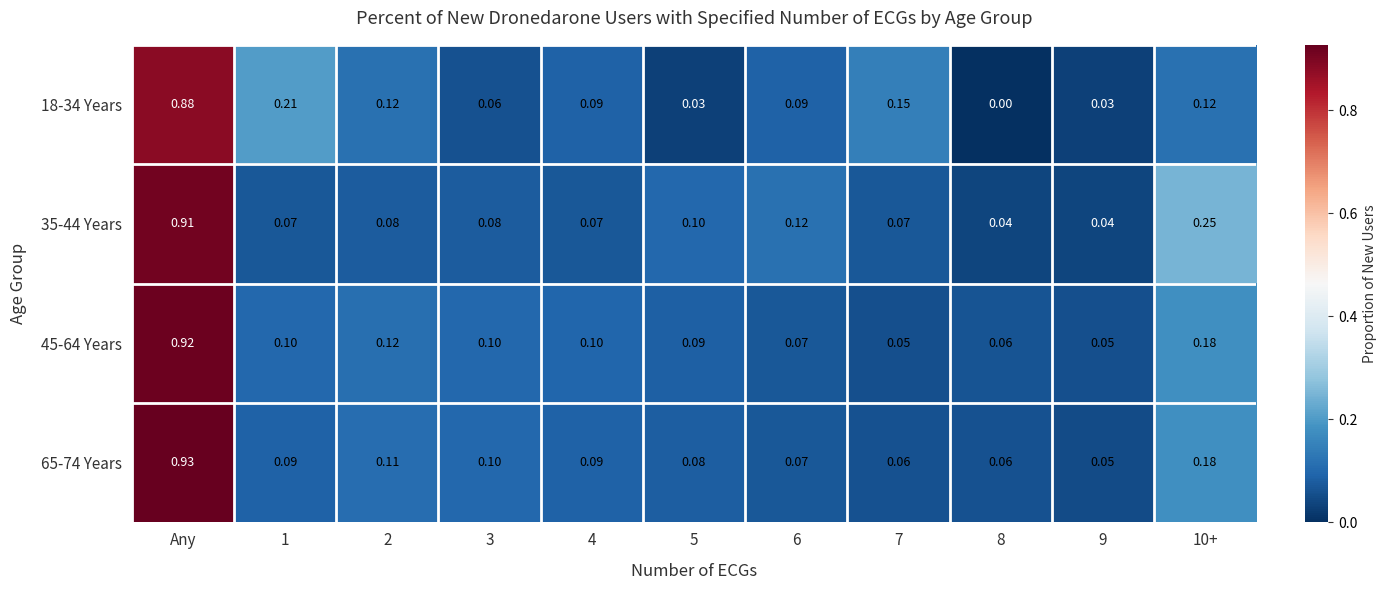

At which category is the sum across all series the highest?

Any